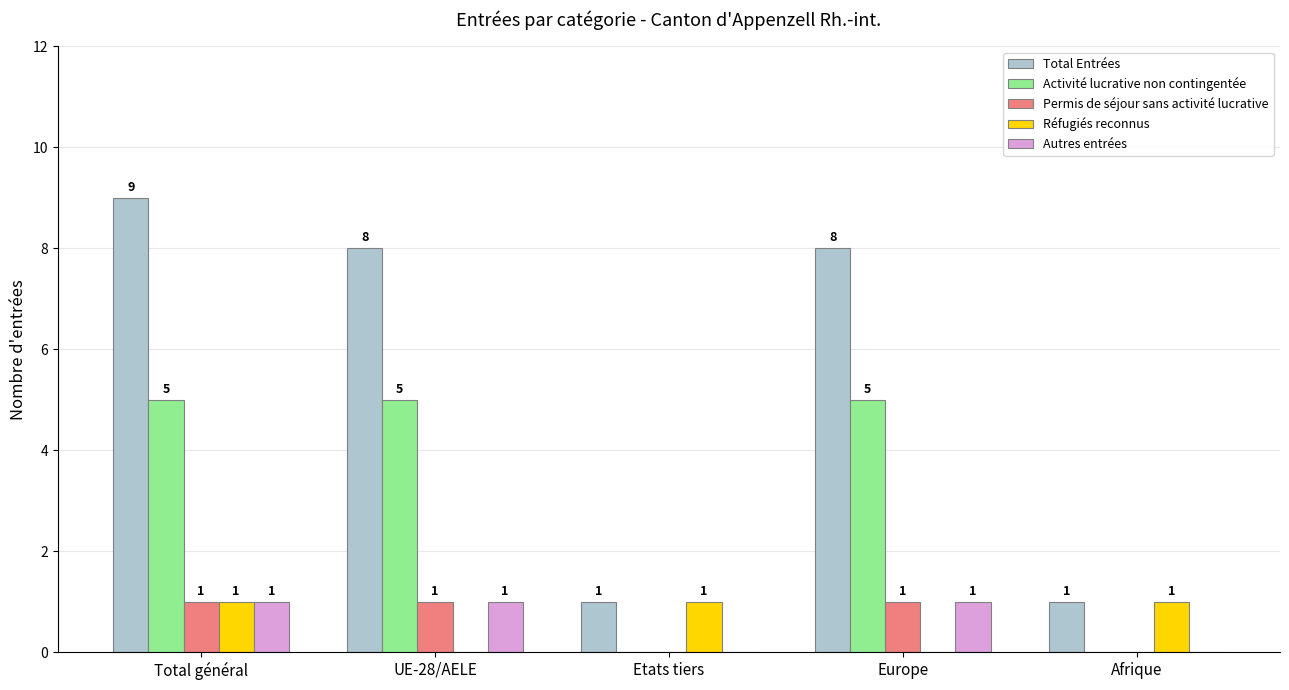

At which category is the sum across all series the highest?

Total général